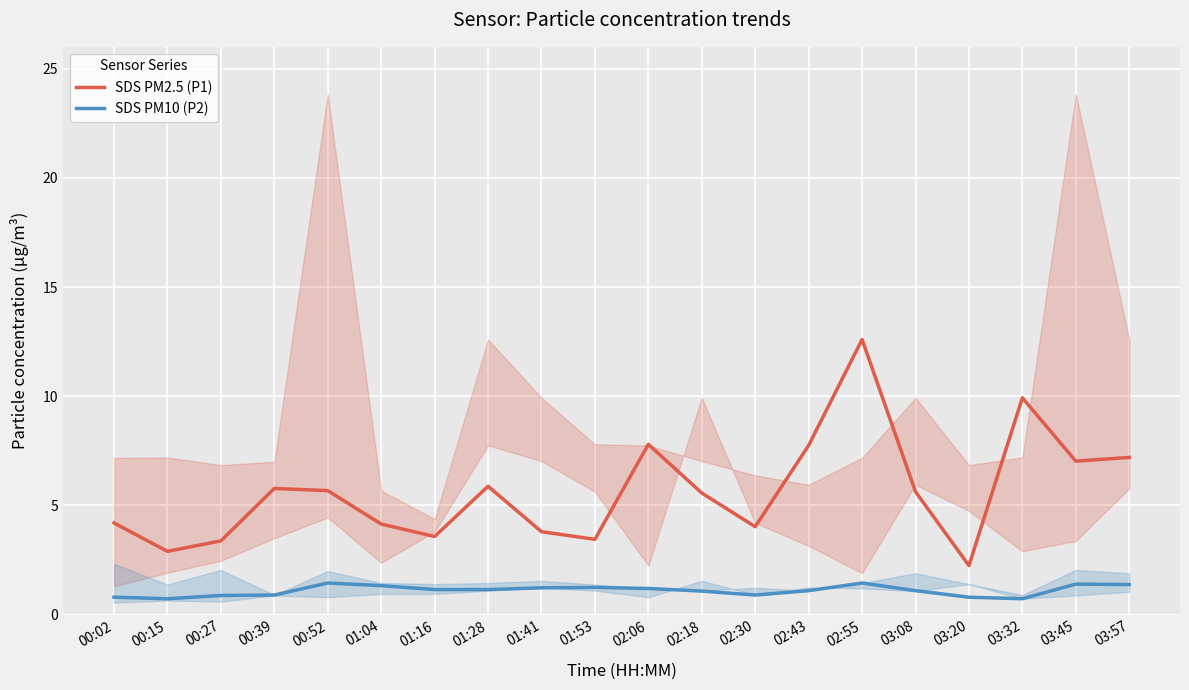

Is this an area chart (filled region under the line)?

No